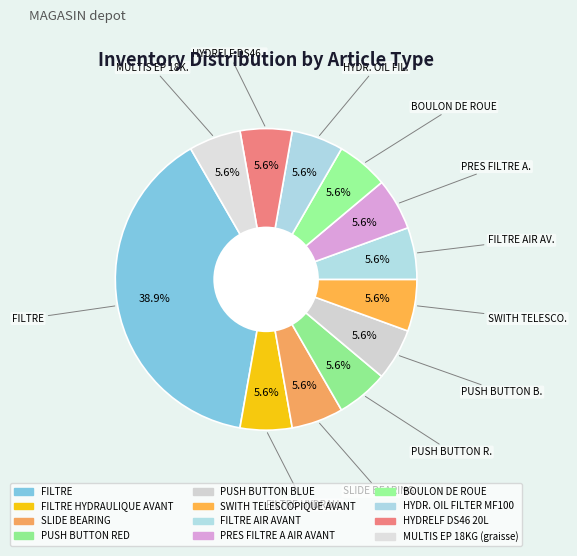

Count the number of slices in the pie.

12